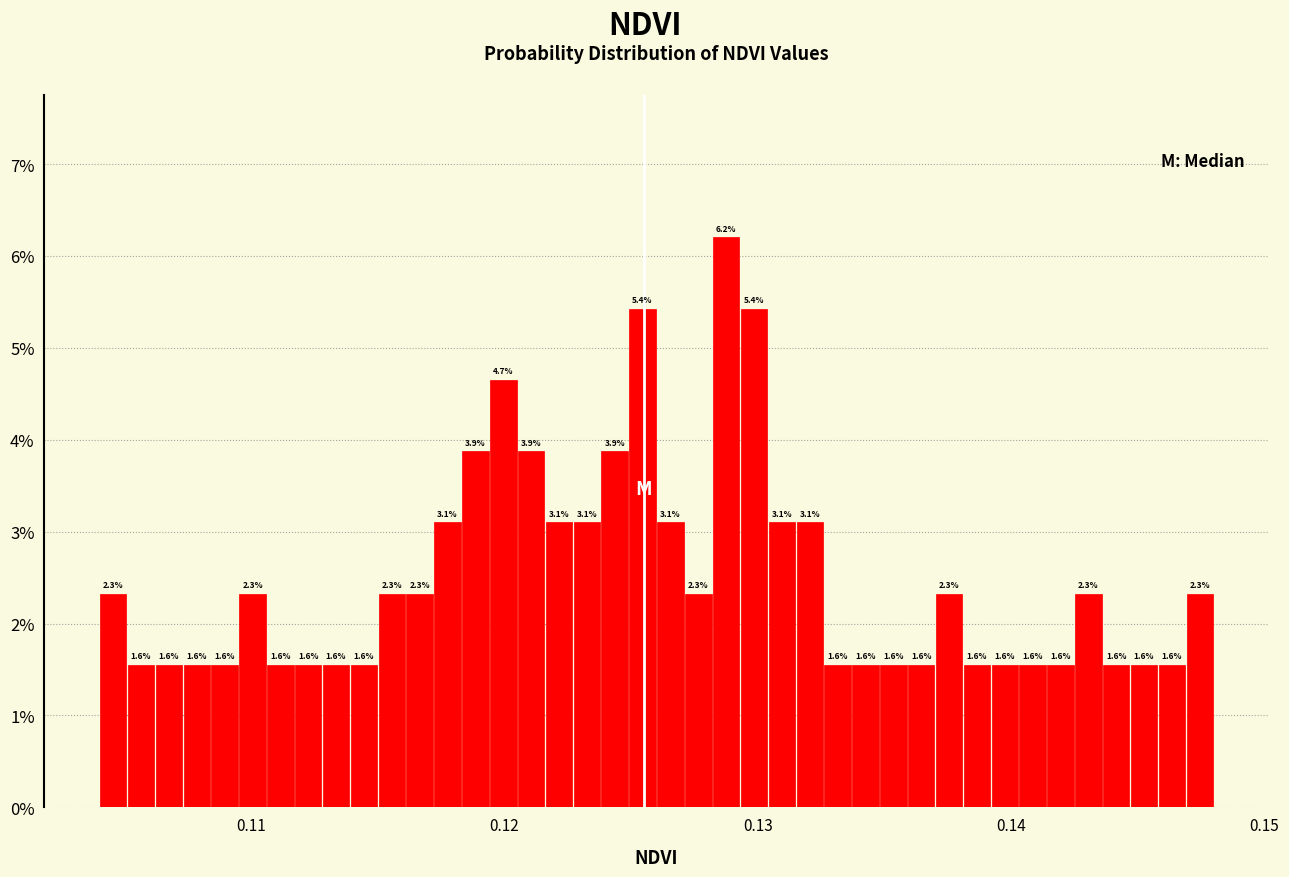

Around what value on the x-axis is the tallest bar? Give the approximate position of its centre, as read against the axis.

0.129